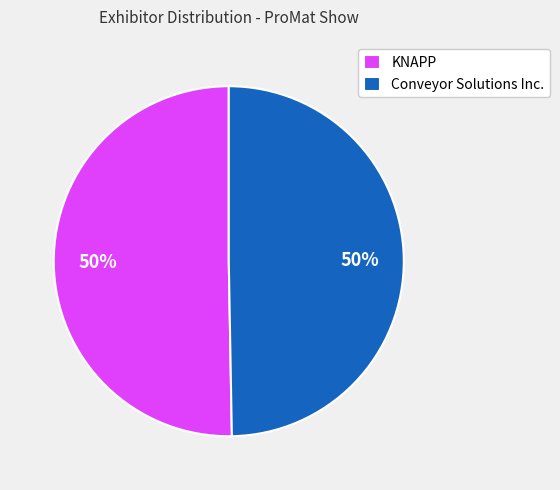

Is the sum of Conveyor Solutions Inc. and KNAPP greater than half?

Yes